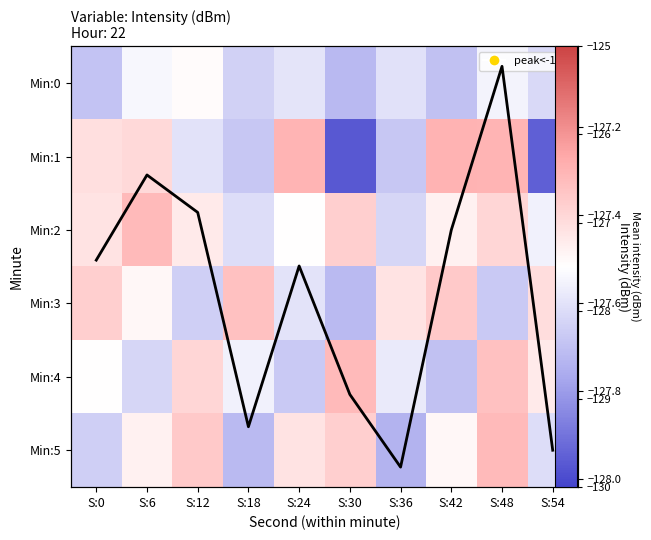

Which category has the lowest value in the Mean intensity series?

S:36